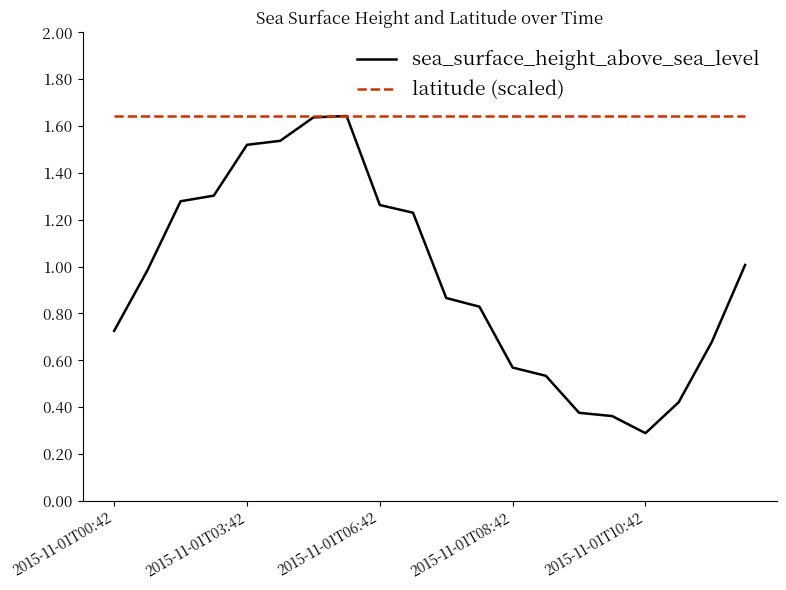

Rank the series by their average value, from highest to lowest.

latitude (scaled), sea_surface_height_above_sea_level